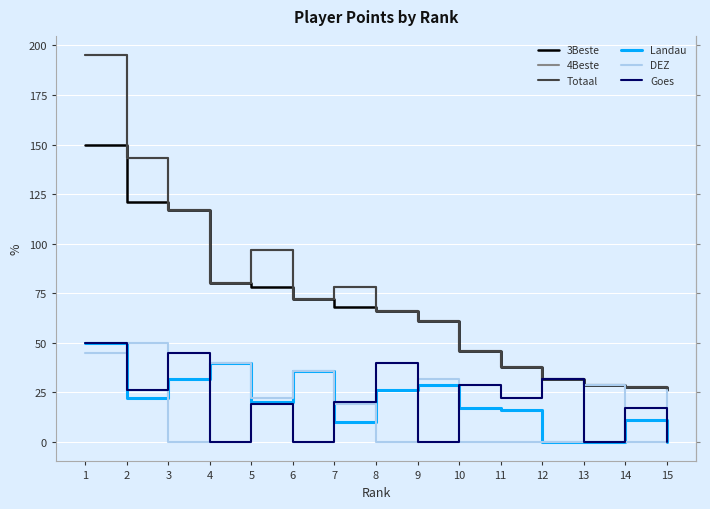

Where do DEZ and Landau first cross each other?

1 and 2